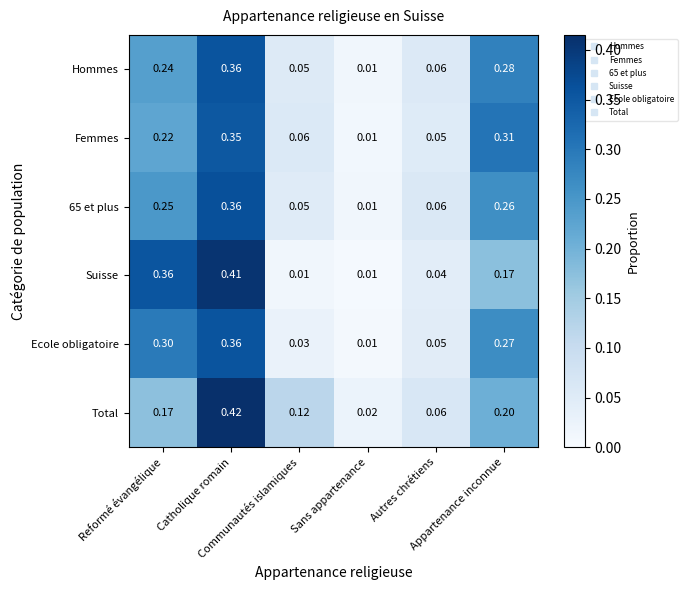

Which series has the largest total across all categories?

Ecole obligatoire